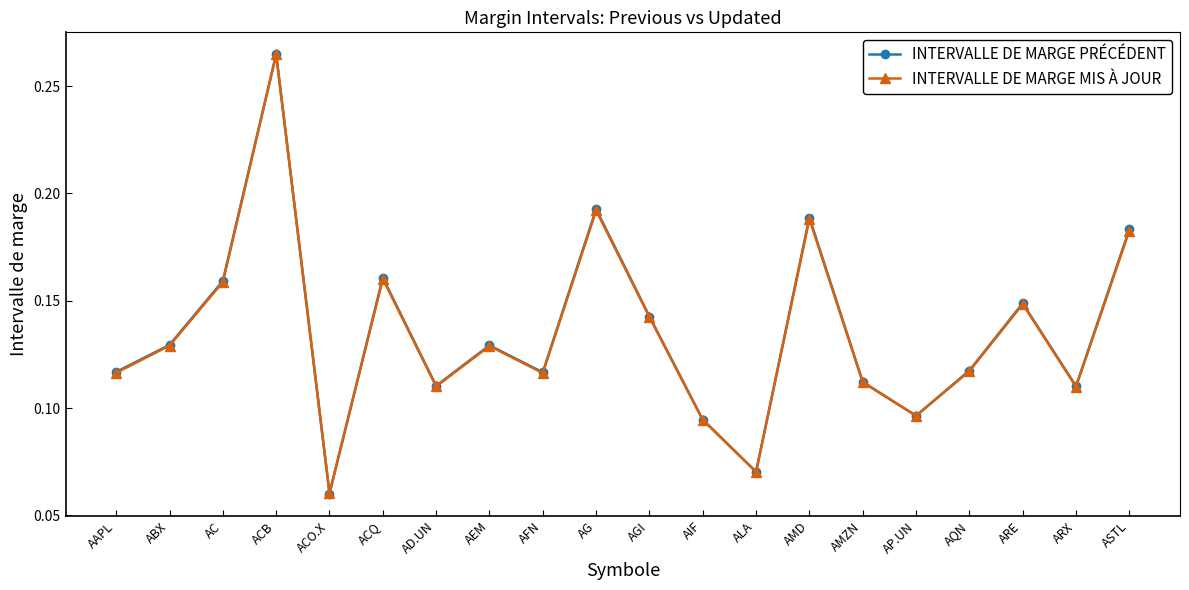

Which series has the widest spread of values?

INTERVALLE DE MARGE PRÉCÉDENT